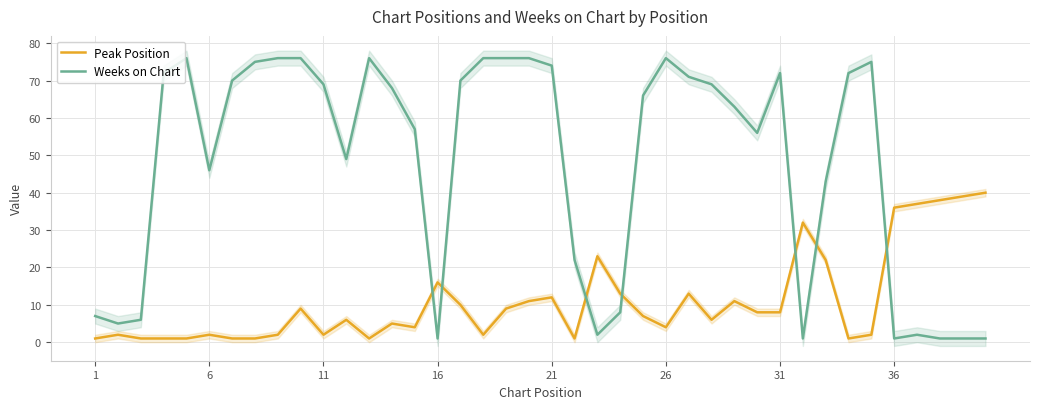

How many values in the Peak Position series exceed 7?

19